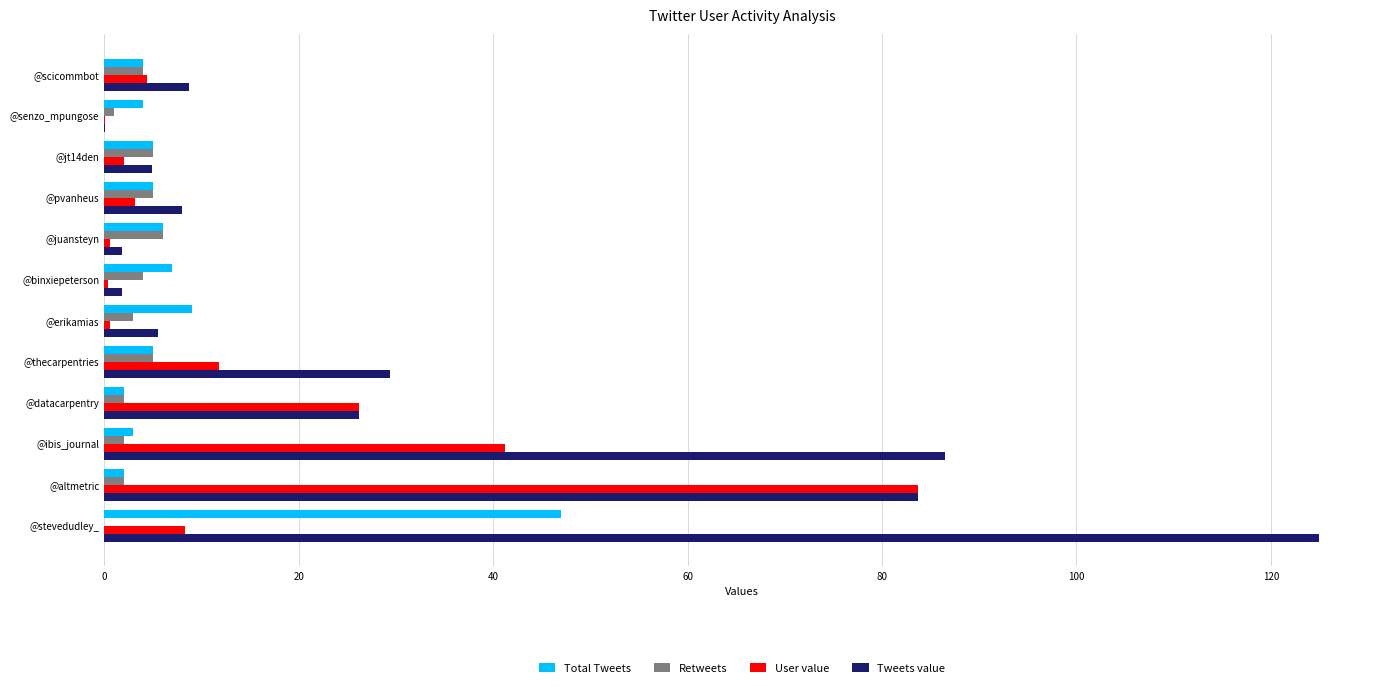

The User value series shows 57.6 at @altmetric. True or false?

False